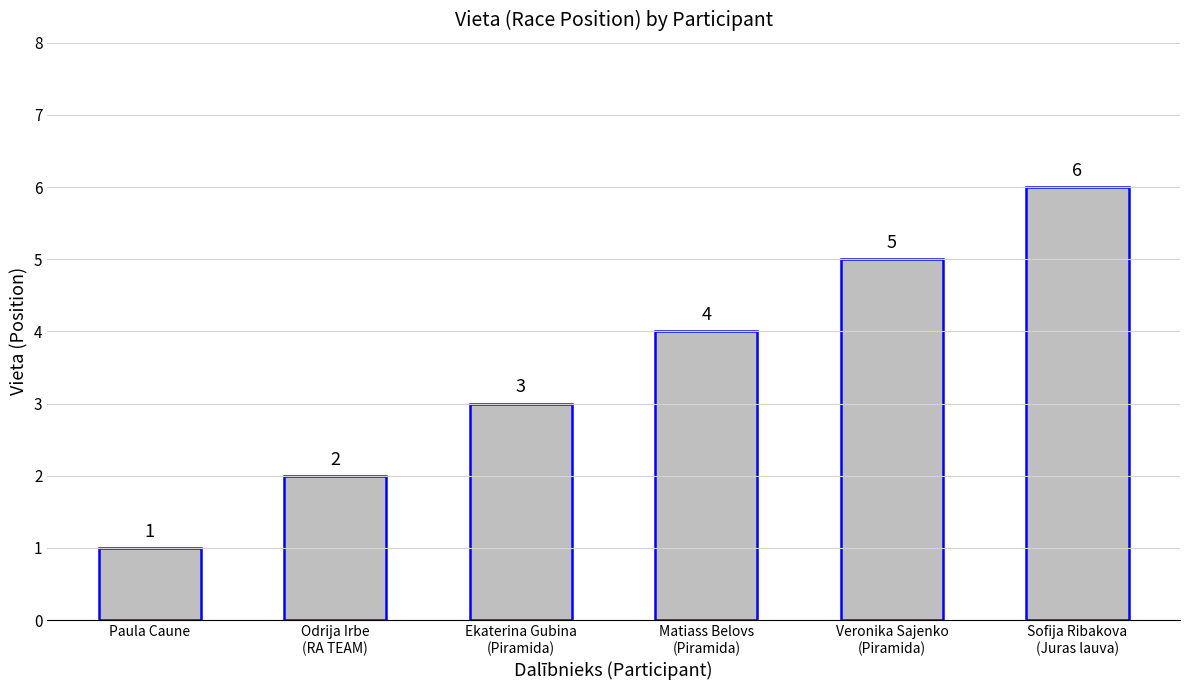

The chart shows a value of 4 at Ekaterina Gubina
(Piramida). True or false?

False